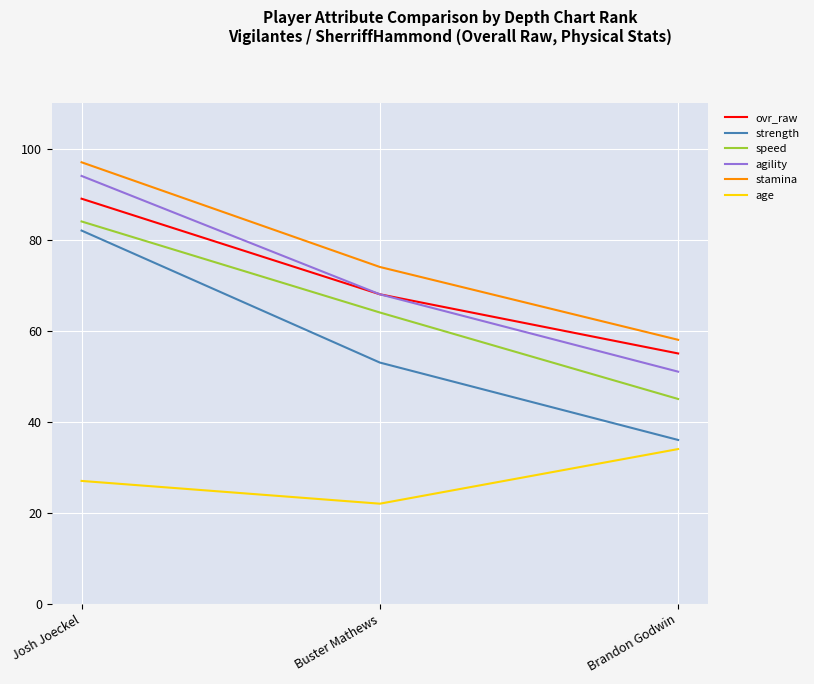

What position from the left is Brandon Godwin?

3